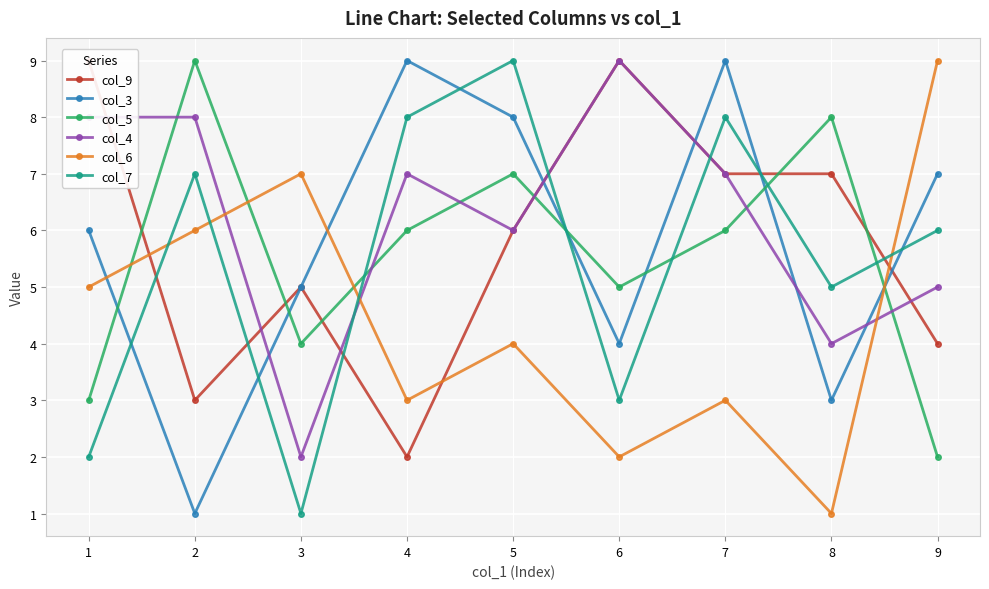

After their last crossing, which series has the higher values: col_4 or col_5?

col_4